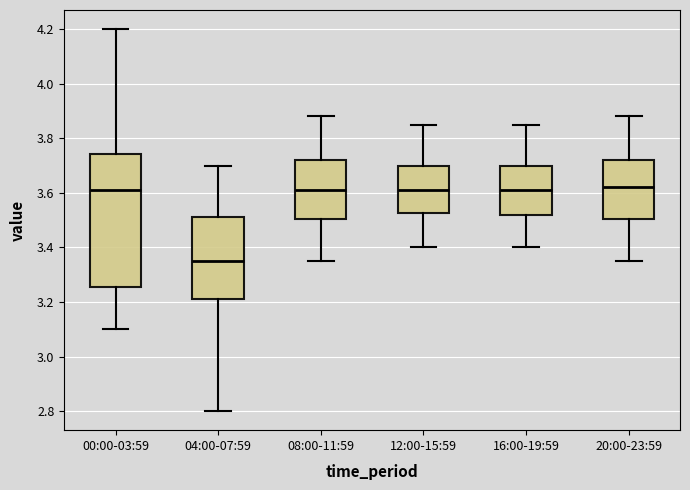

Which box's median line is the lowest?

04:00-07:59